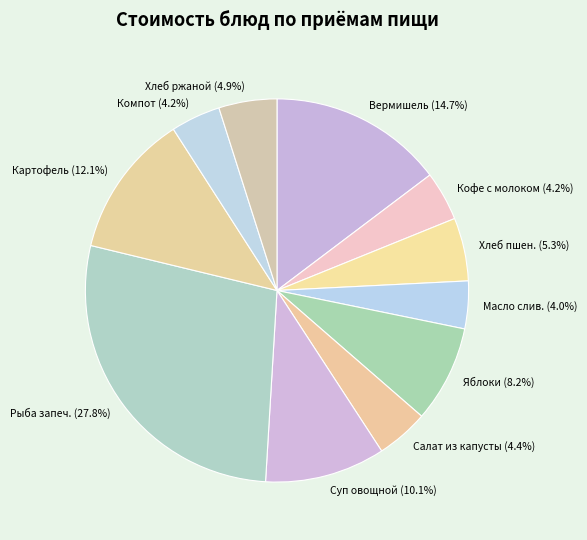

Count the number of slices in the pie.

11